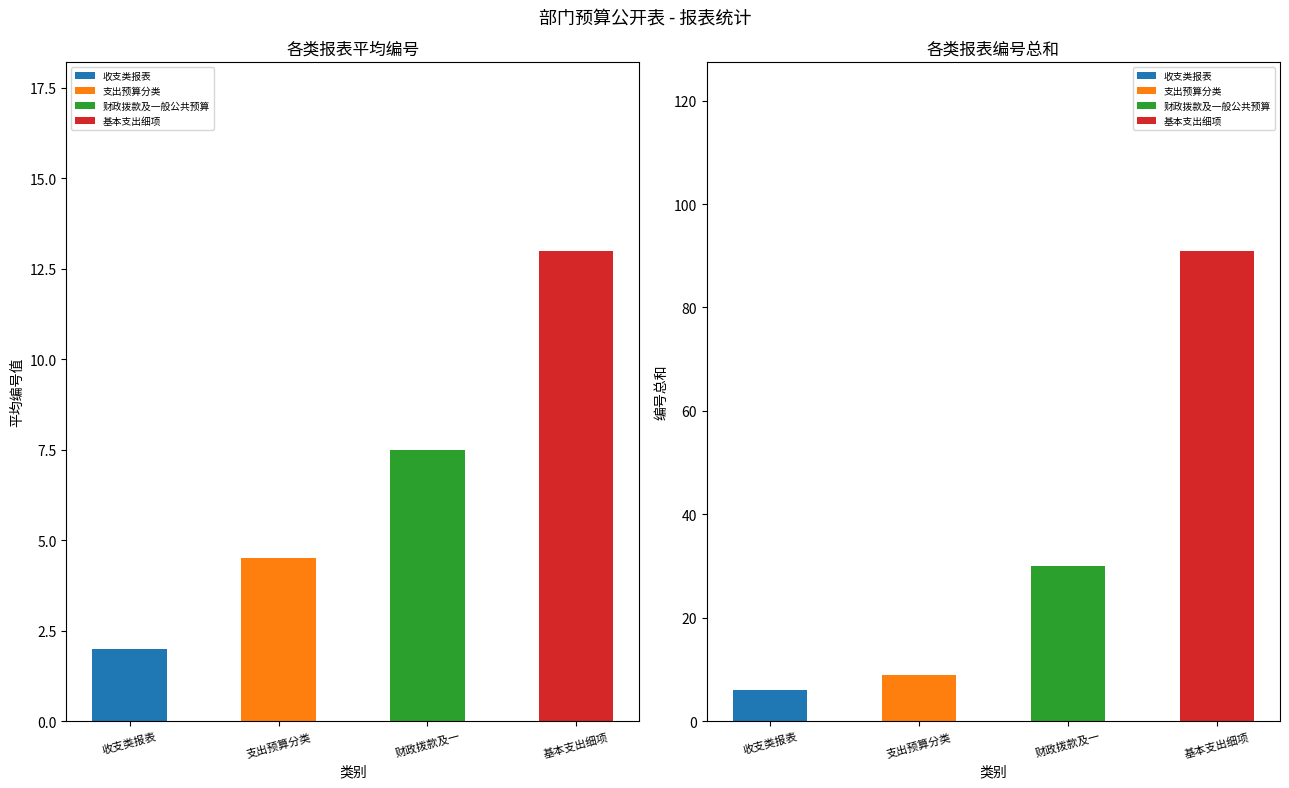

How many data points does each series have?

4